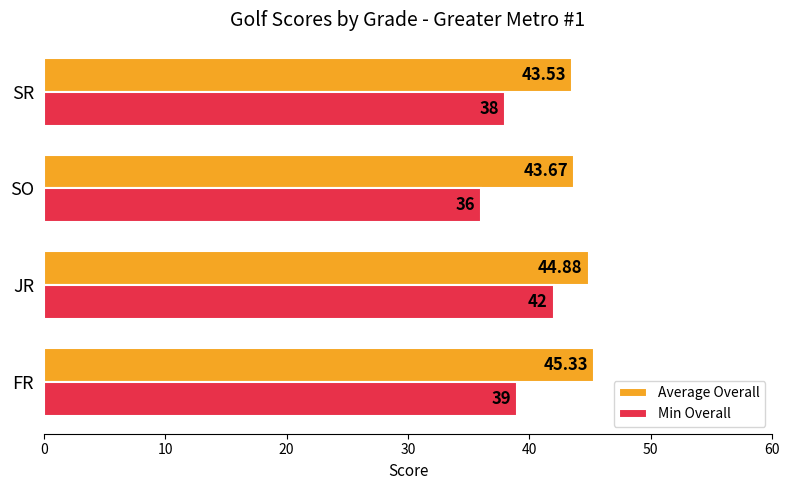

How many values in the Average Overall series exceed 44?

2